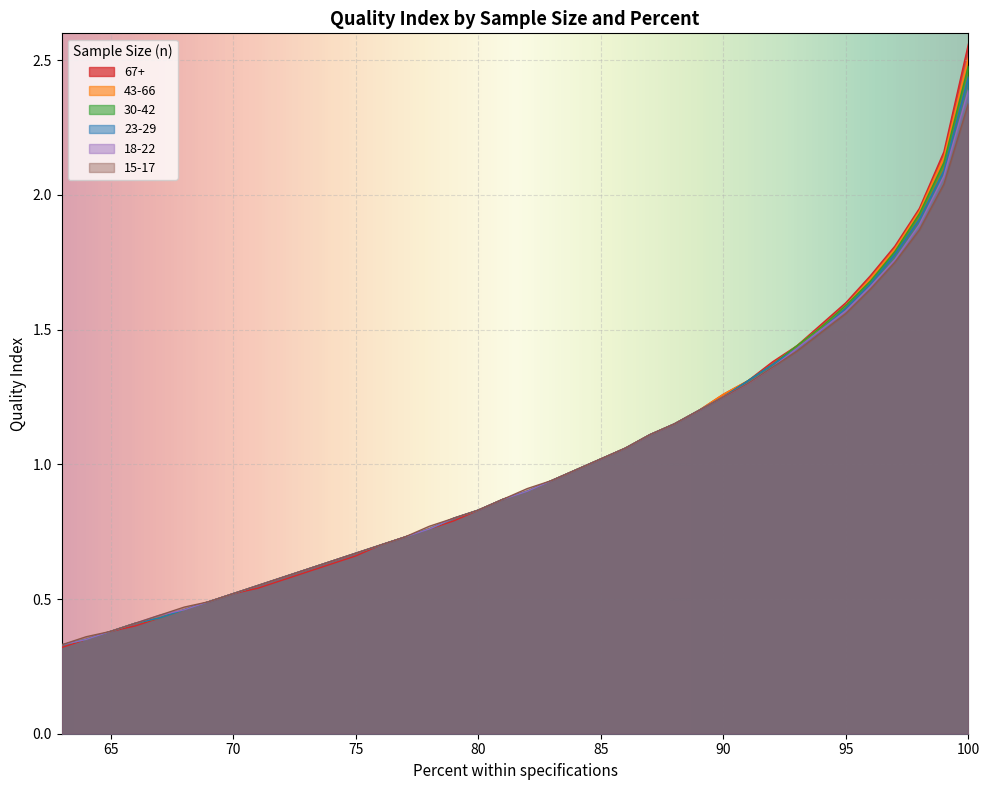

True or false: 23-29 and 67+ cross at least once.

False